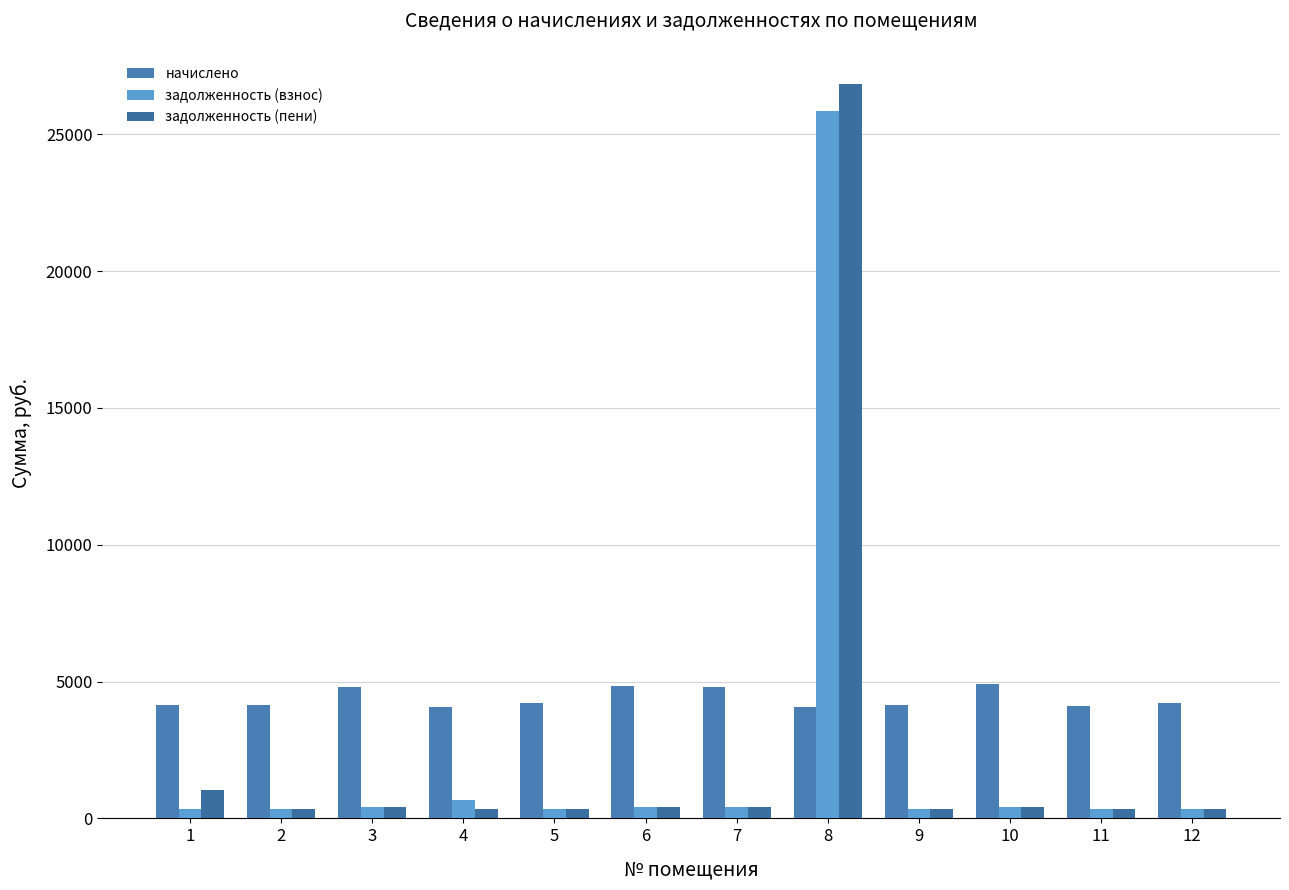

How many distinct data groups are displayed?

3